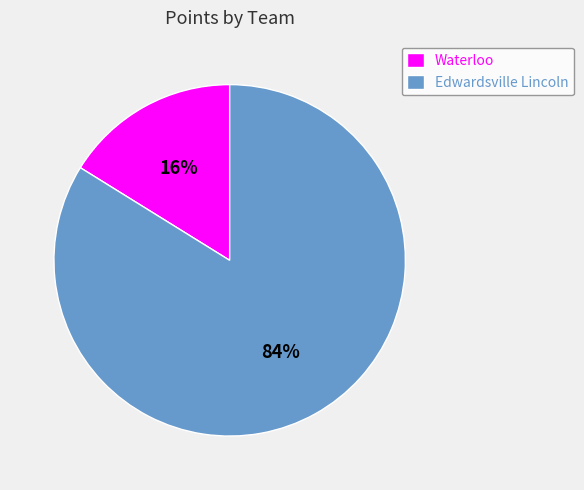

What percentage is the Edwardsville Lincoln slice, to the nearest percent?

84%